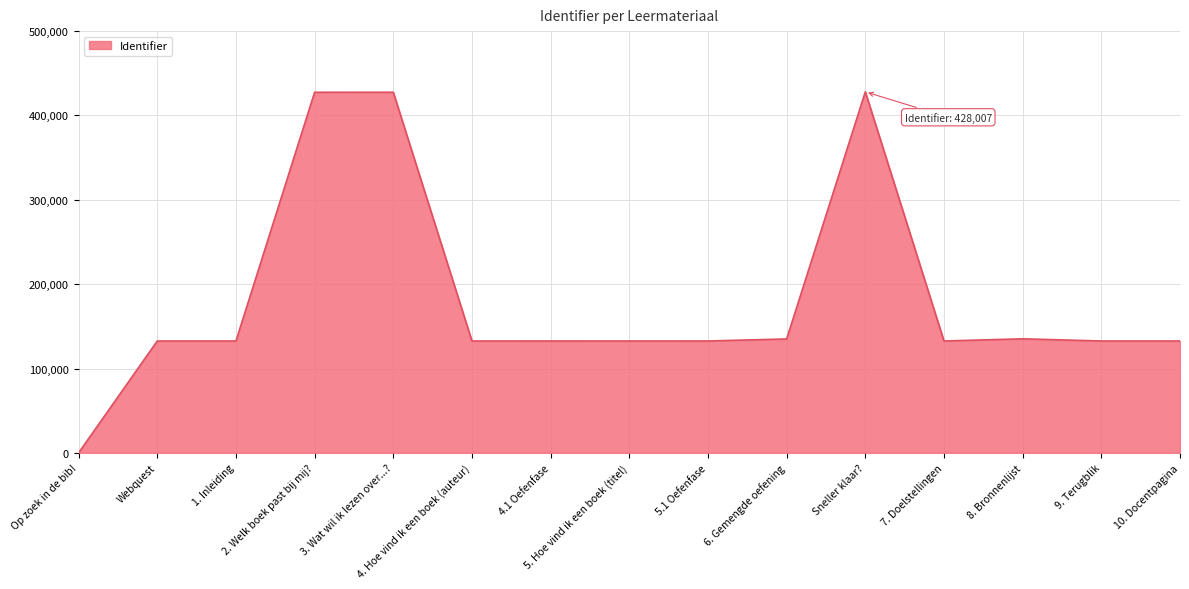

True or false: the data shows 428007 at Sneller klaar?.

True